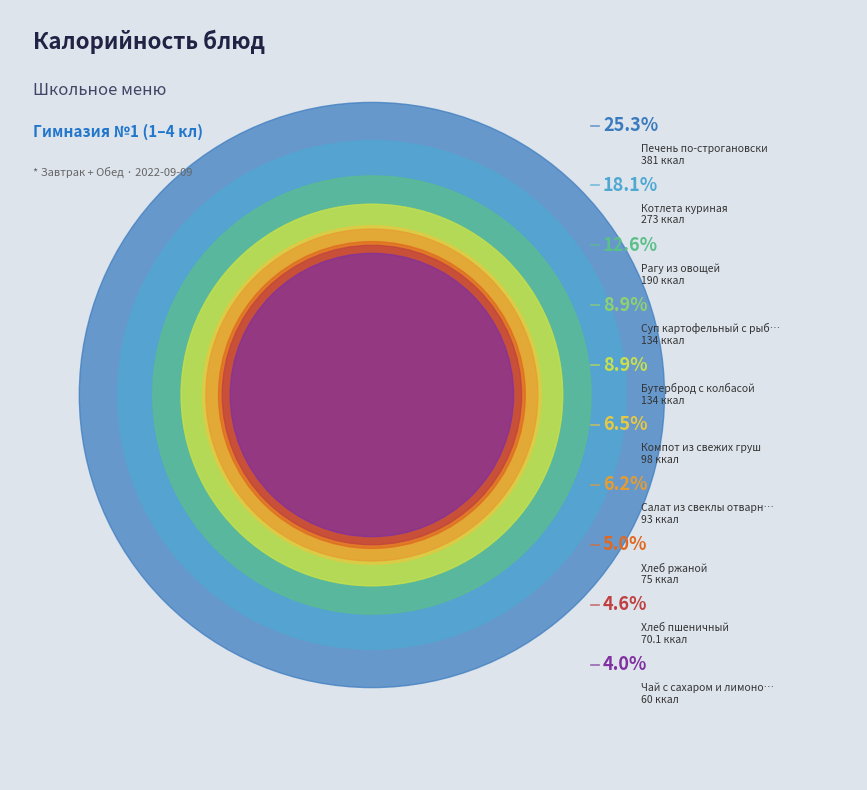

What is the change in value from Хлеб пшеничный to Суп картофельный с рыб.конс.?

+63.9